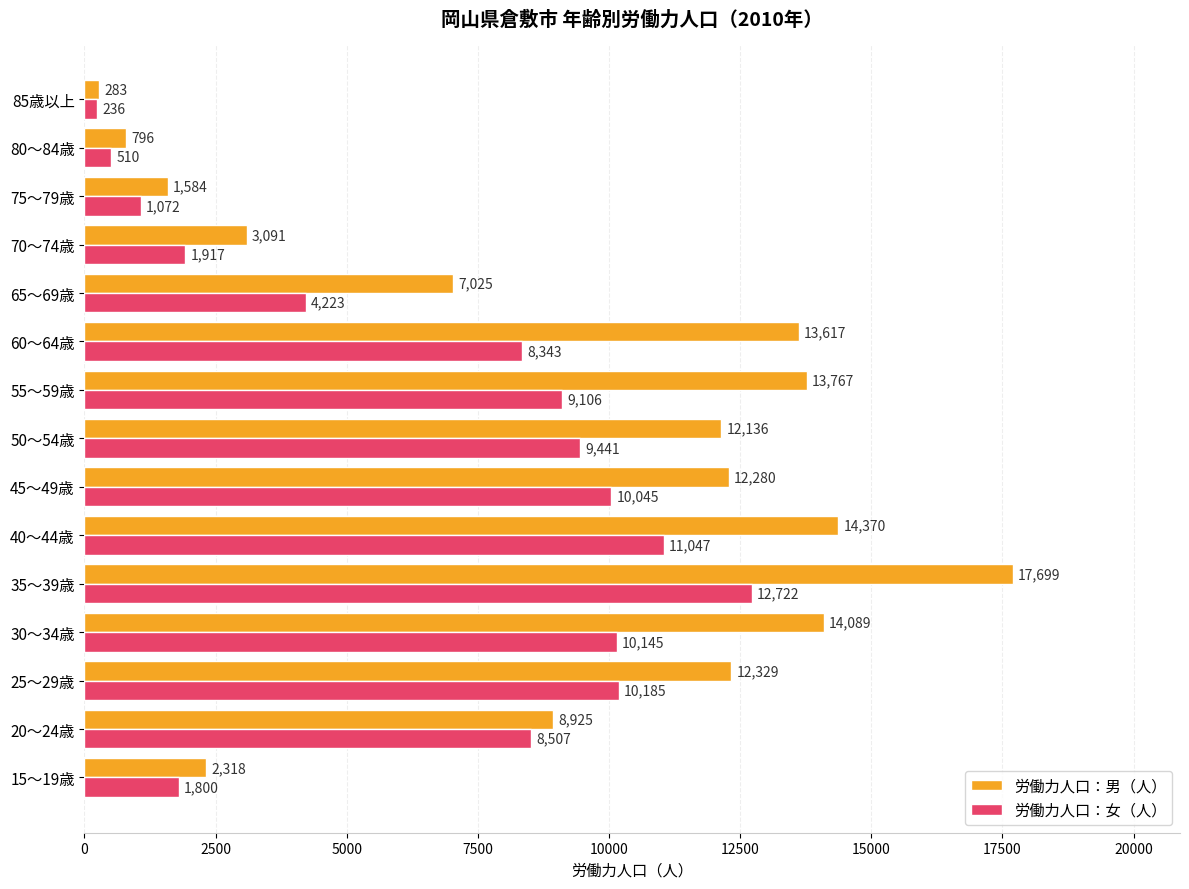

What is the approximate value of 労働力人口：男（人） at 25～29歳, to the nearest 100?

12300